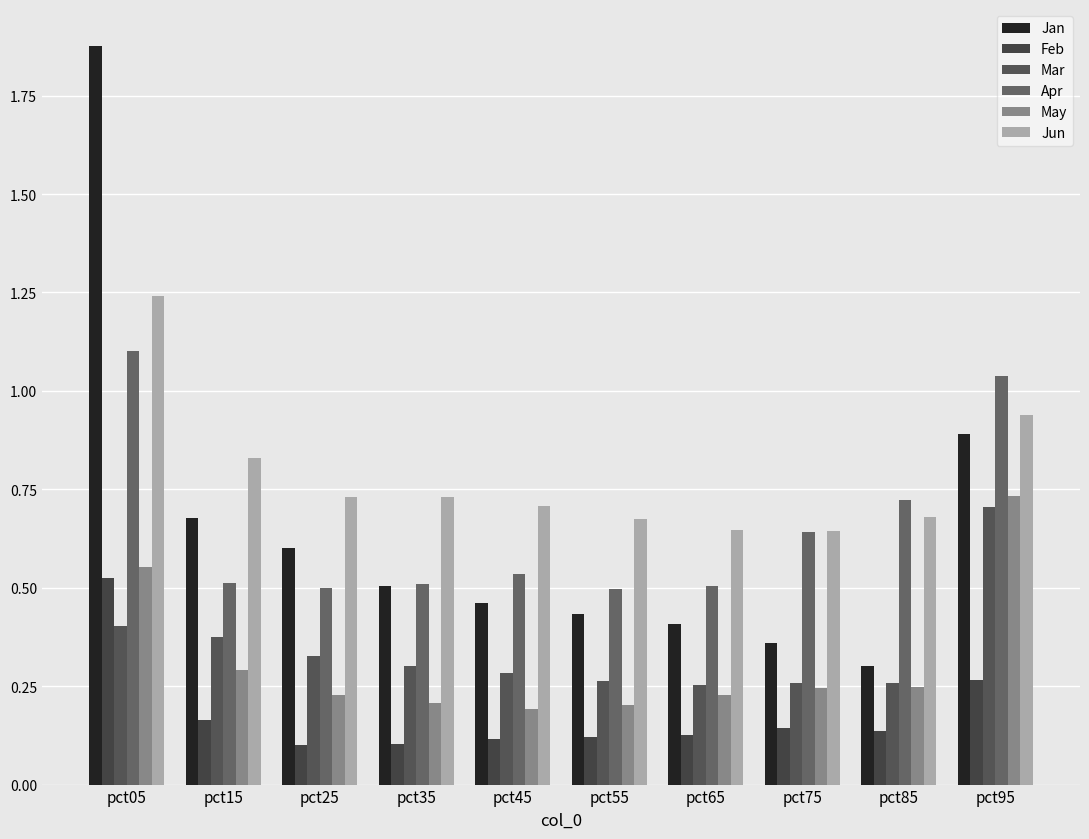

What are all the series names shown in the legend?

Jan, Feb, Mar, Apr, May, Jun